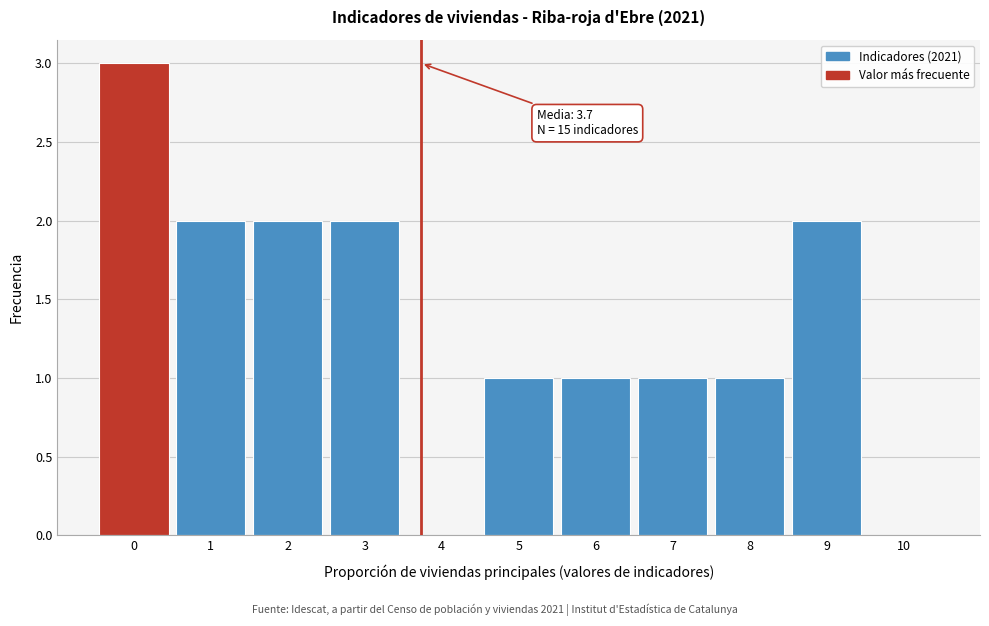

Over which range of the x-axis is the bar tallest?

-0.5 to 0.5